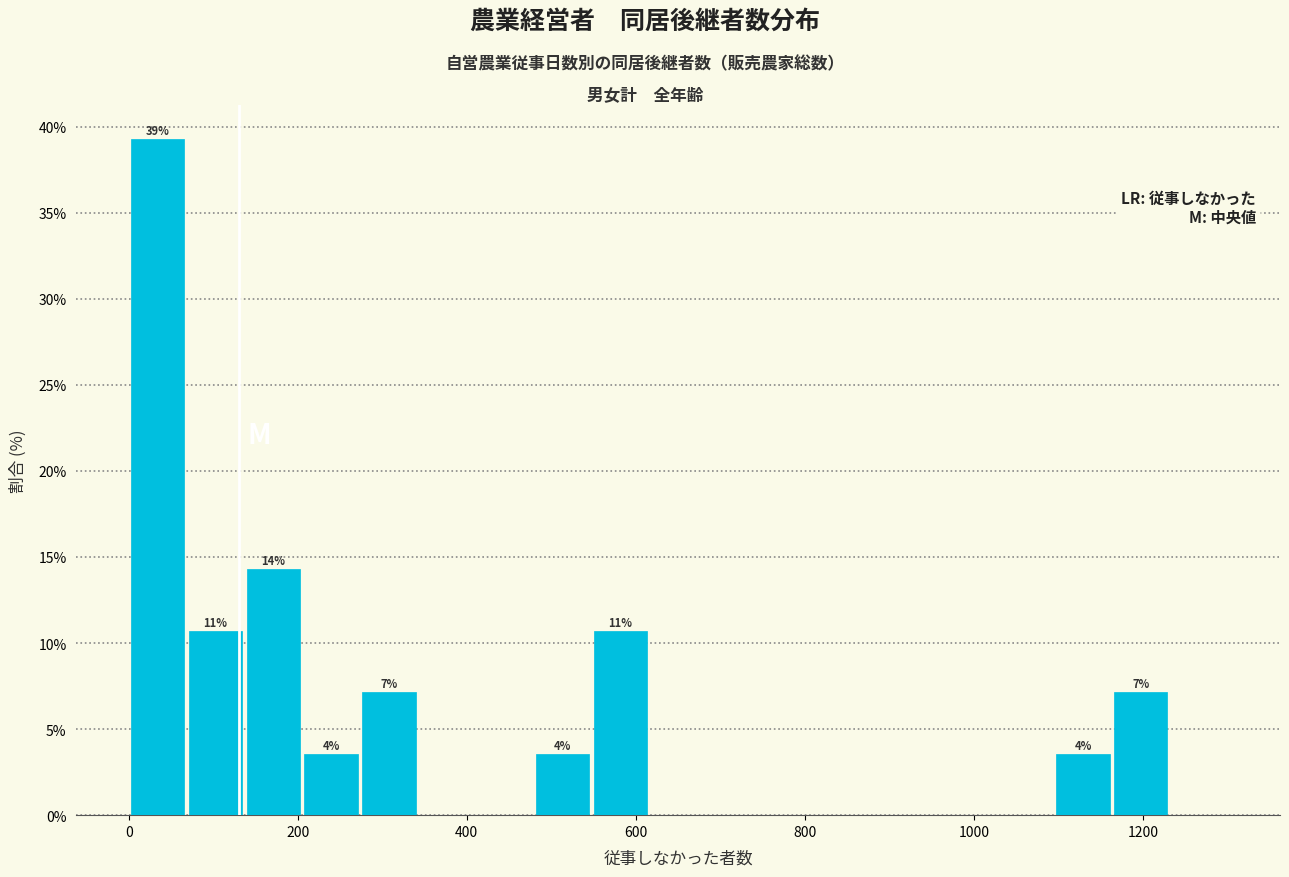

Read against the x-axis, roughly where is the centre of the tallest bar?

40